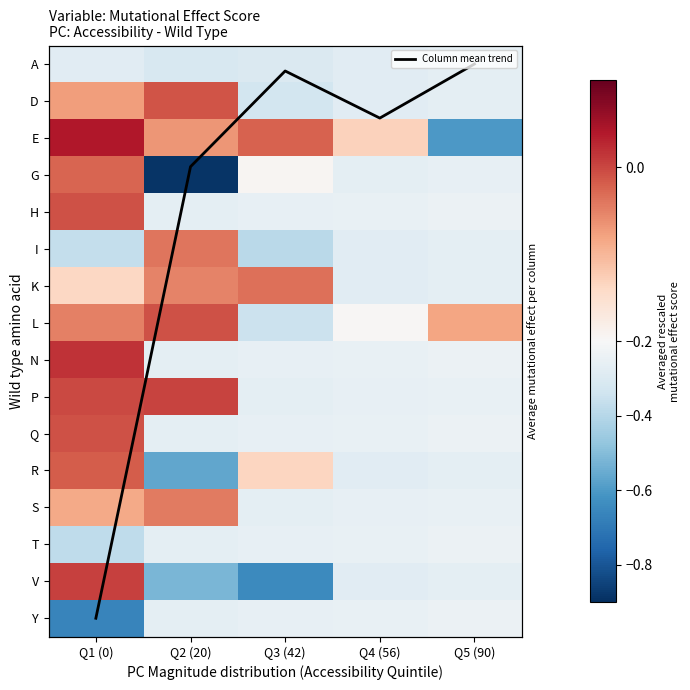

At which label does N reach its peak?

Q1 (0)